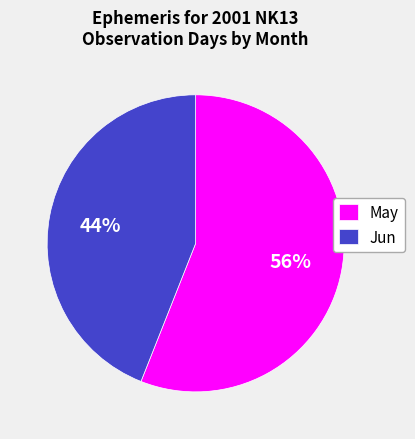

How many slices are in this pie chart?

2